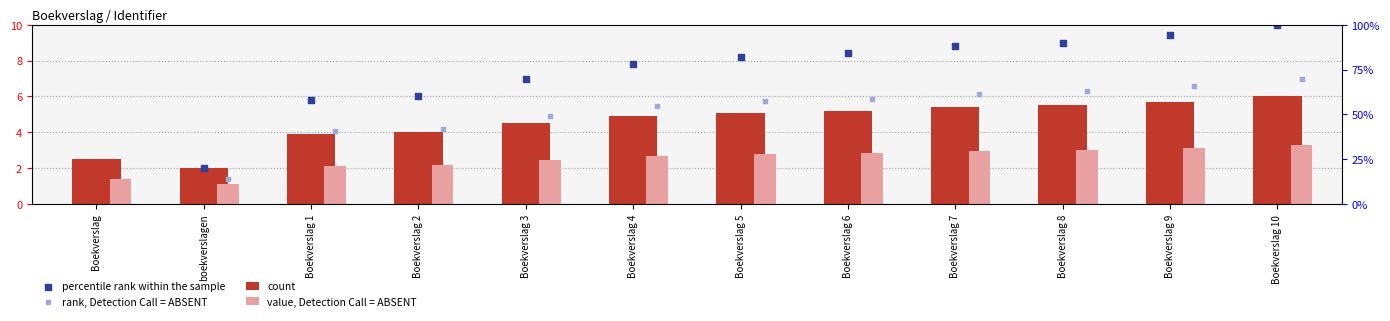

At which category is the sum across all series the highest?

Boekverslag 10